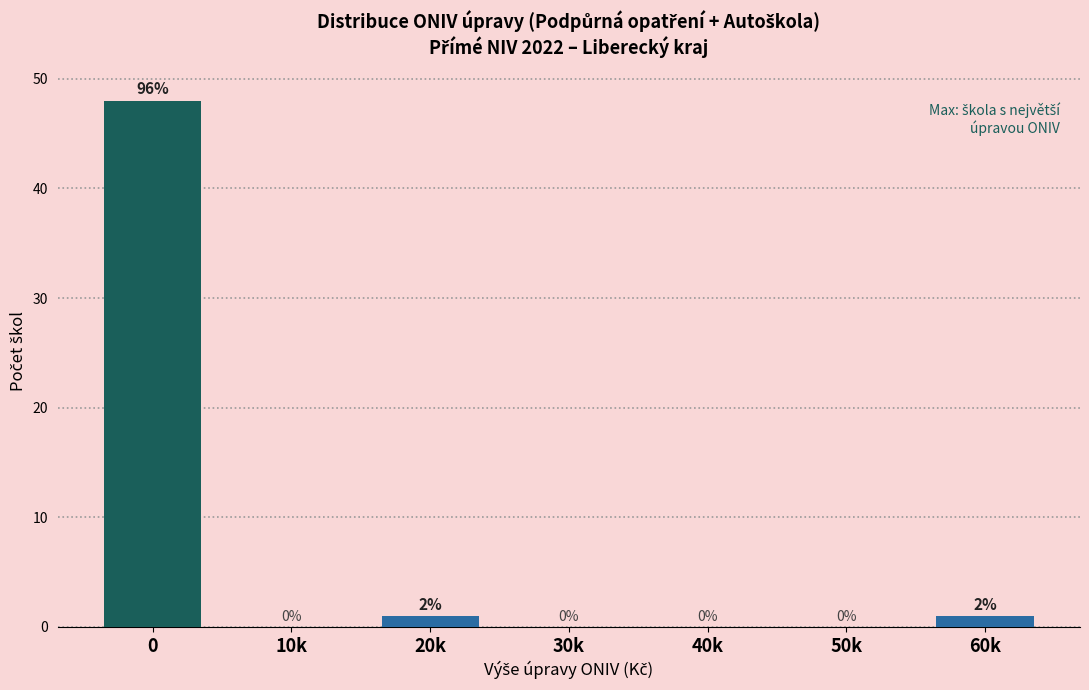

Reading left to right, what are all the values shown in this chart?

0=48	10k=0	20k=1	30k=0	40k=0	50k=0	60k=1